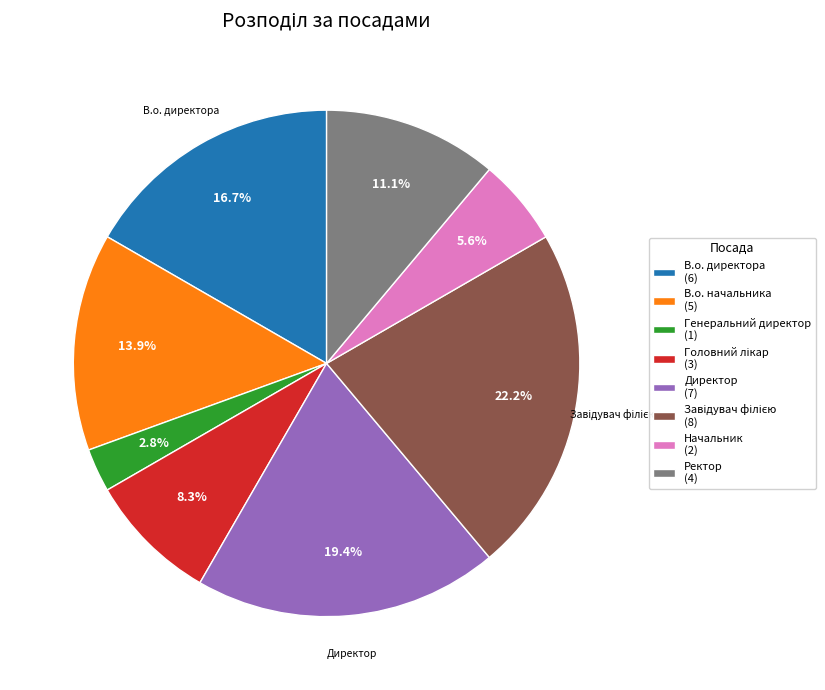

Is Директор the majority of the pie?

No